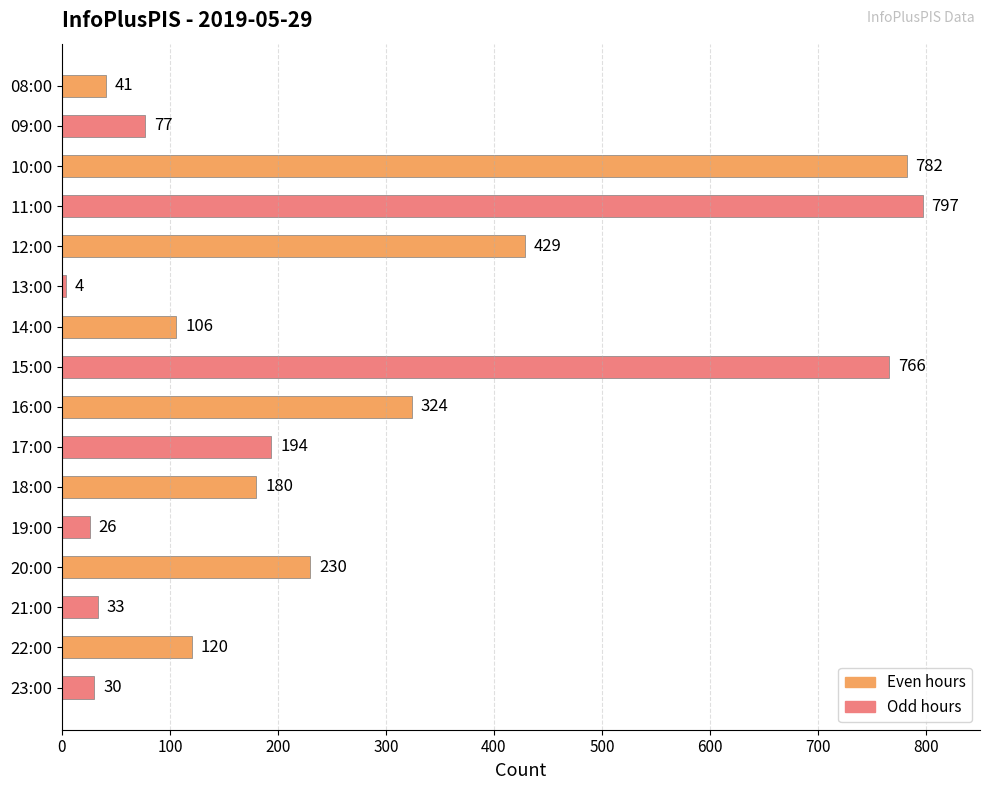

Rank the categories by value from lowest to highest.

13:00, 19:00, 23:00, 21:00, 08:00, 09:00, 14:00, 22:00, 18:00, 17:00, 20:00, 16:00, 12:00, 15:00, 10:00, 11:00